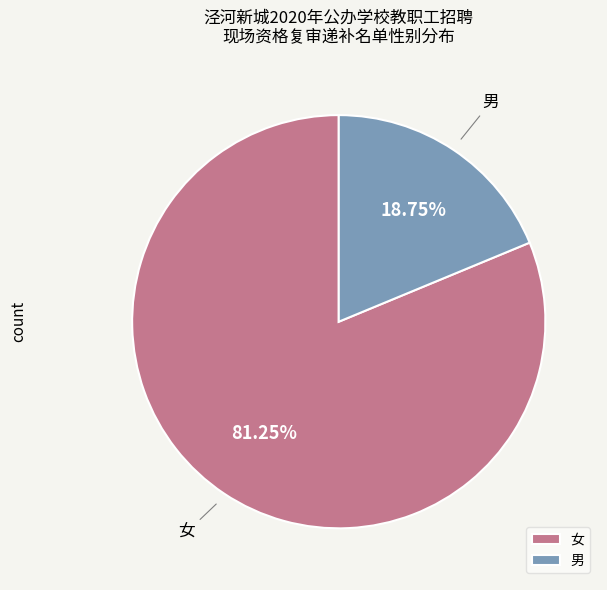

To the nearest percent, what percentage of the pie is 女?

81%